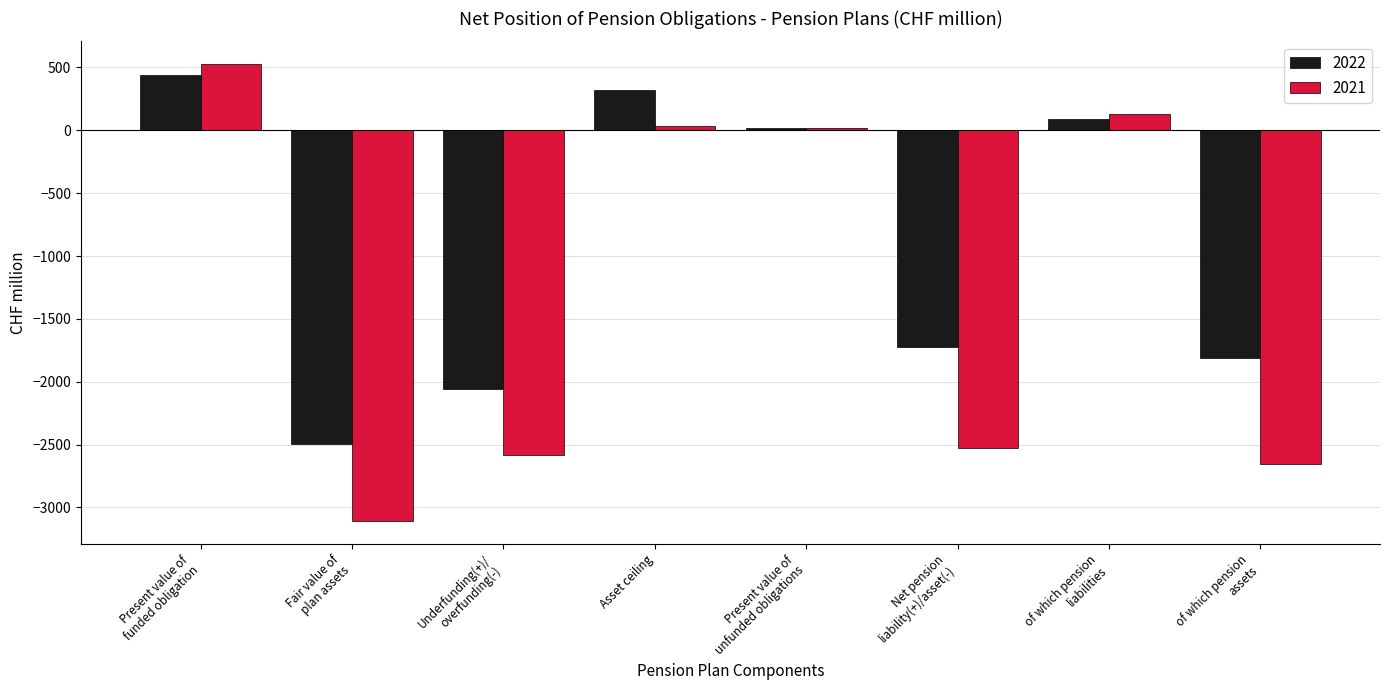

List the series in order of their overall mean, highest first.

2022, 2021